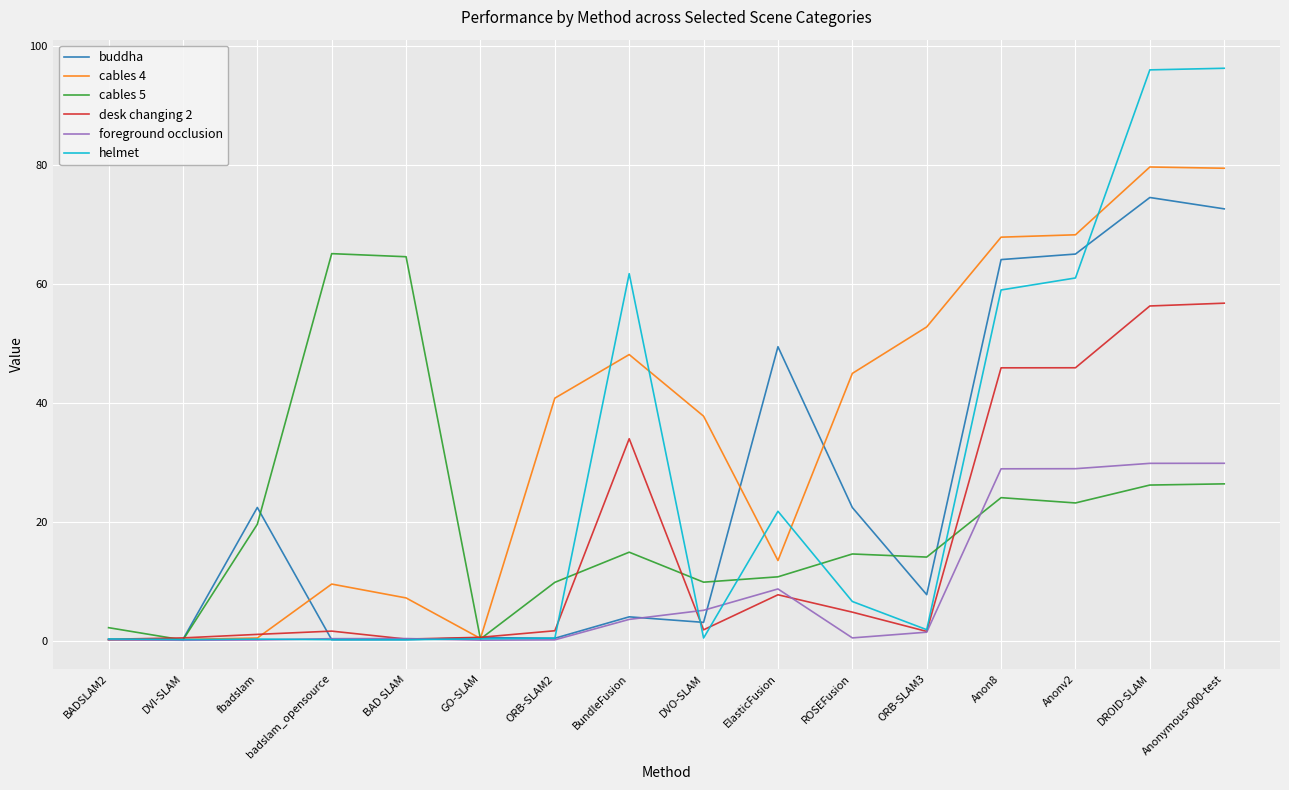

Which series has the largest range (max minus min)?

helmet